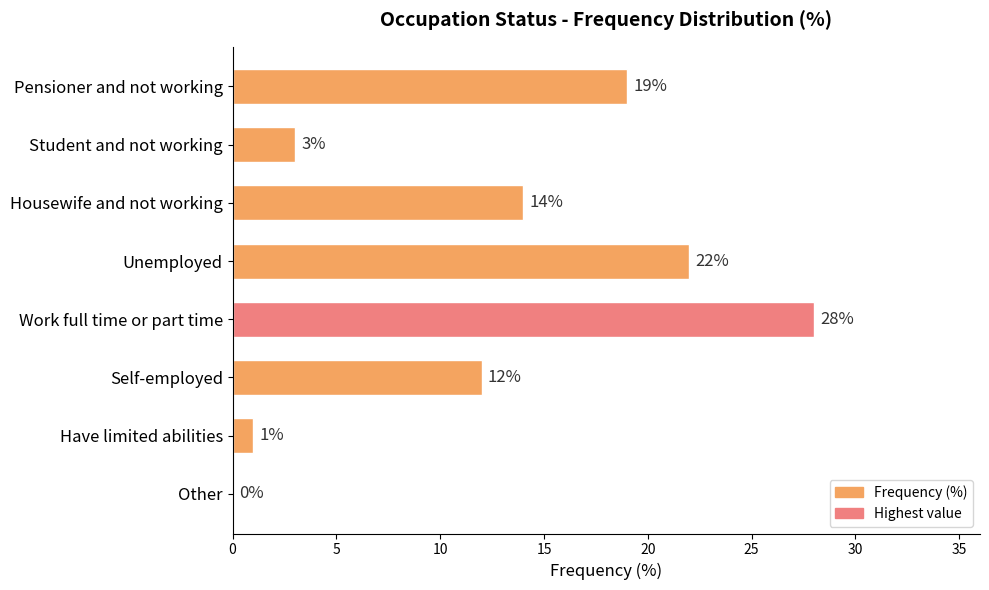

What is the average value?

12